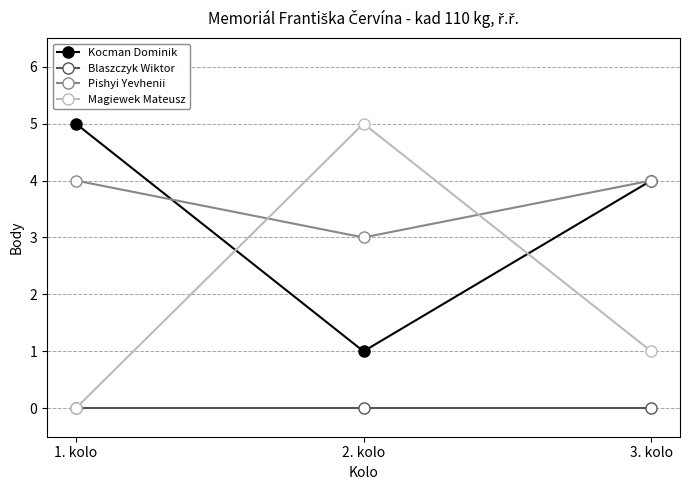

Reading right to left, what are all the values shown in this chart?

Kocman Dominik: 4	1	5
Blaszczyk Wiktor: 0	0	0
Pishyi Yevhenii: 4	3	4
Magiewek Mateusz: 1	5	0